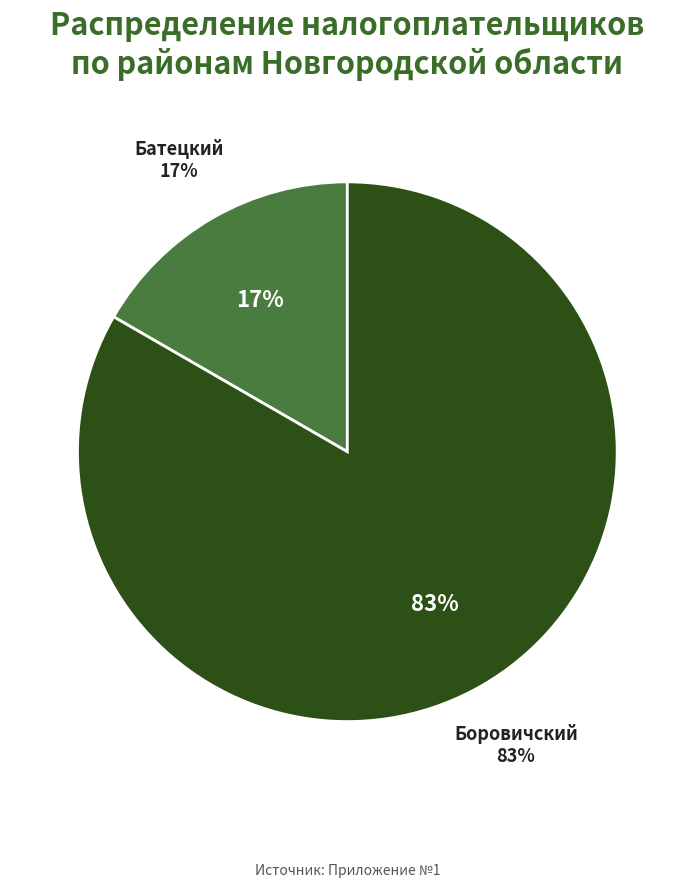

What is the smallest slice in the pie chart?

Батецкий